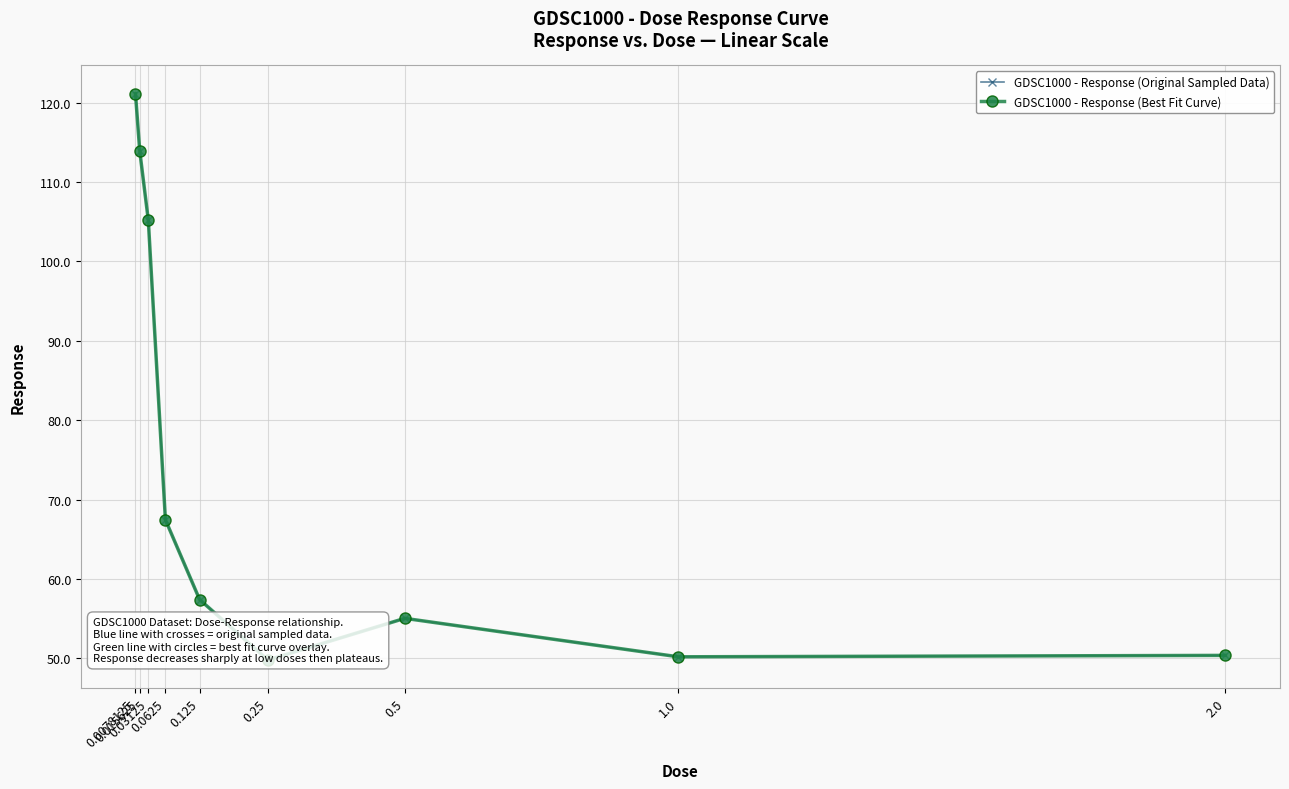

What position from the left is 0.015625?

2